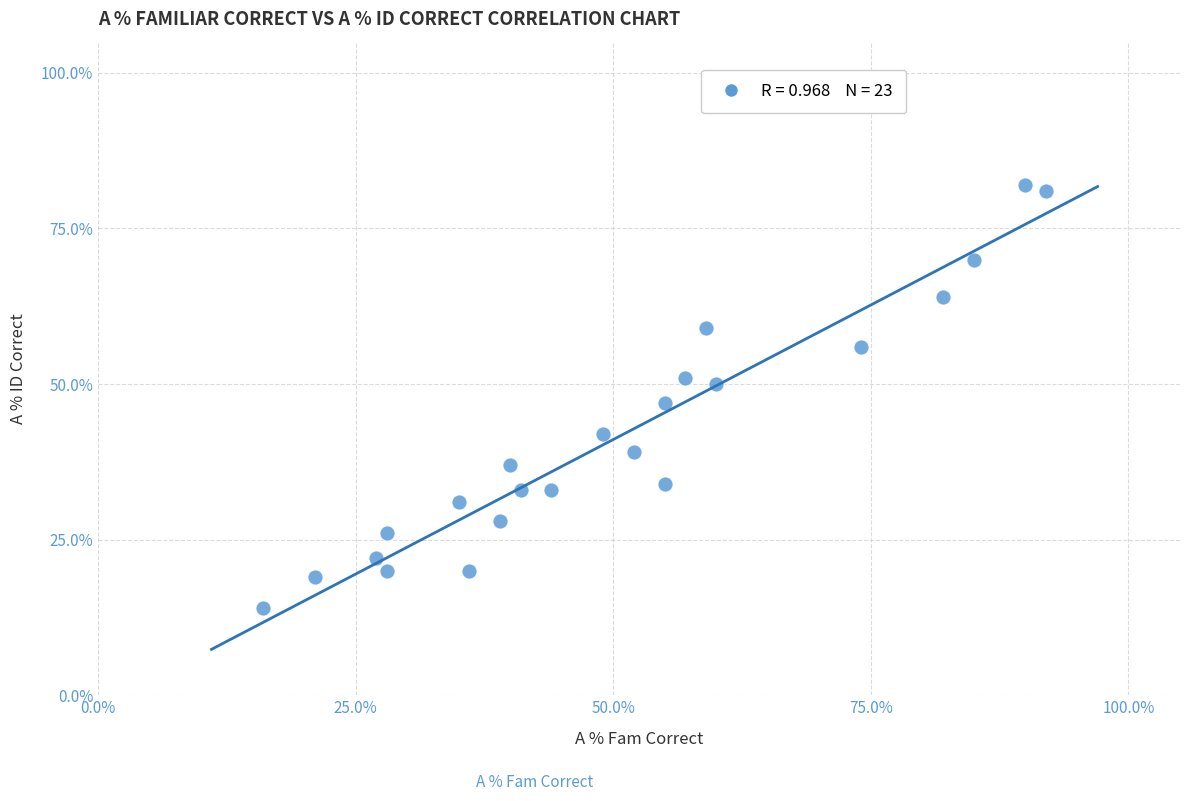

What is the range of X values (max minus min)?

76